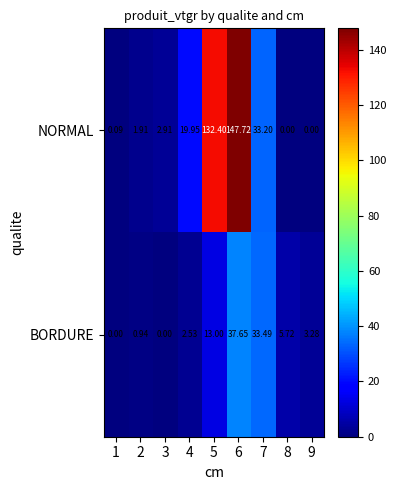

Which series has the largest total across all categories?

NORMAL